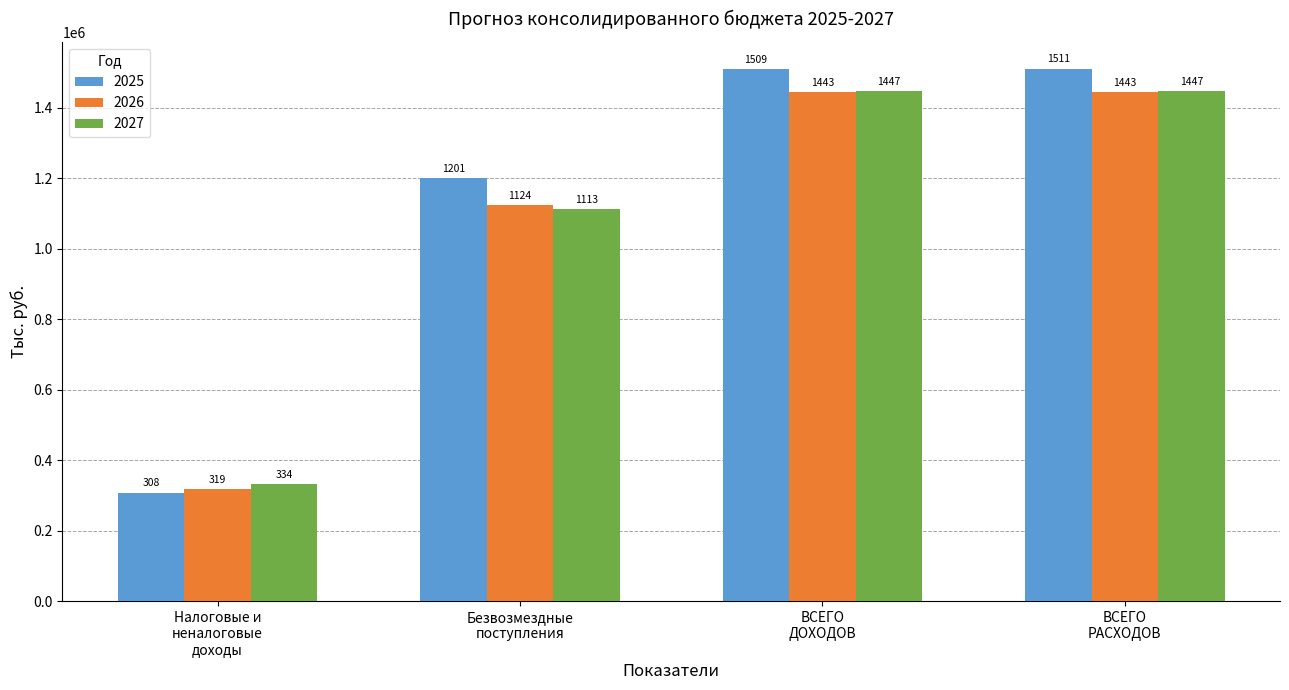

Which label corresponds to the largest value in the chart?

ВСЕГО
РАСХОДОВ